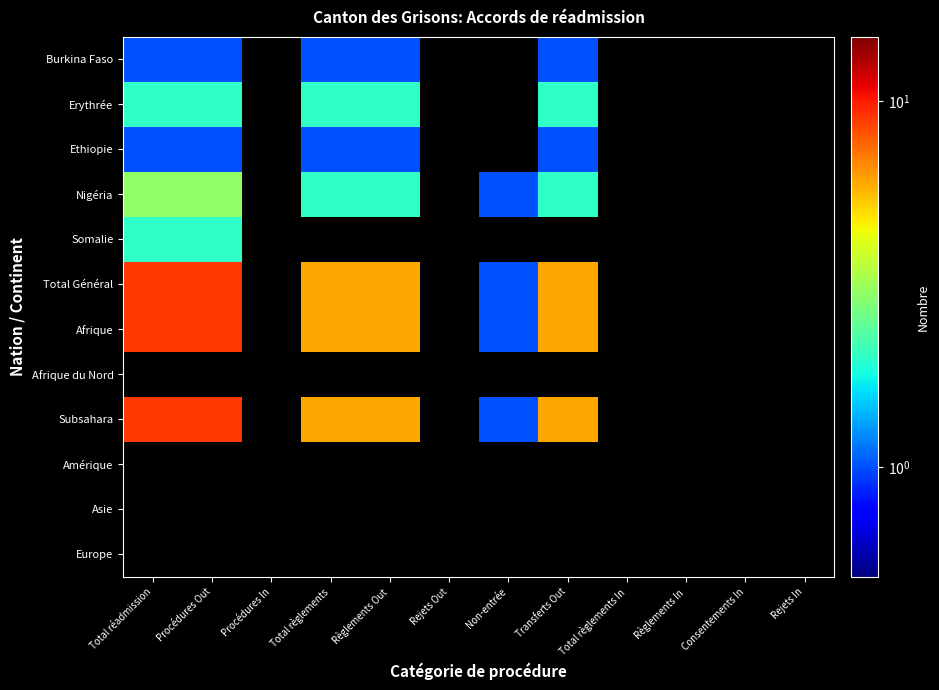

Which series has the largest range (max minus min)?

Total Général